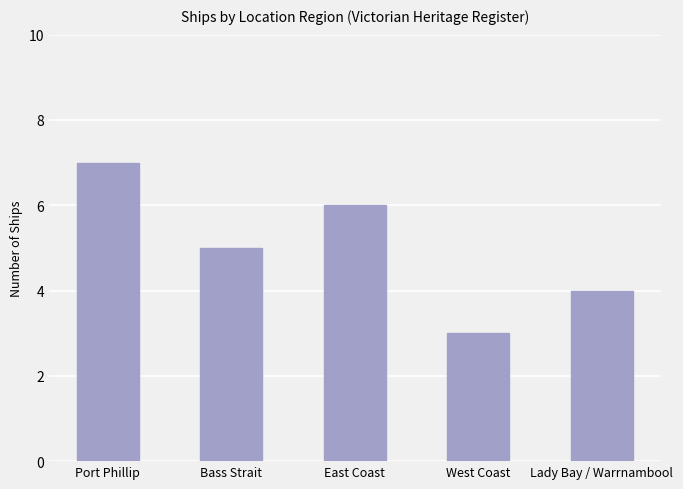

At which label does the data first exceed 5?

Port Phillip